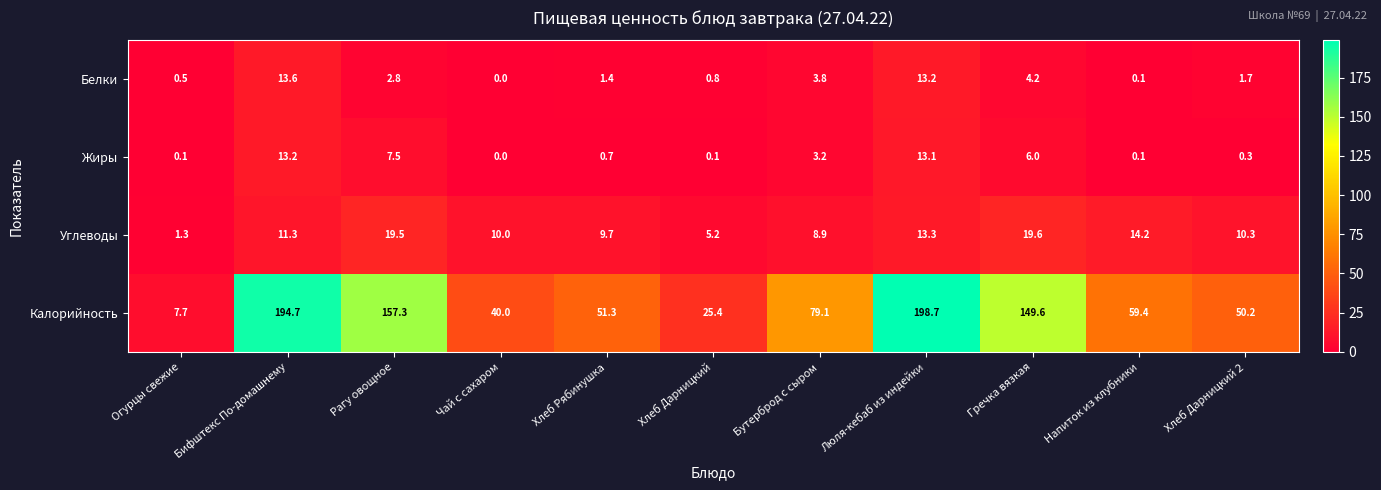

Is it true that Жиры equals 0.0 at Чай с сахаром?

True